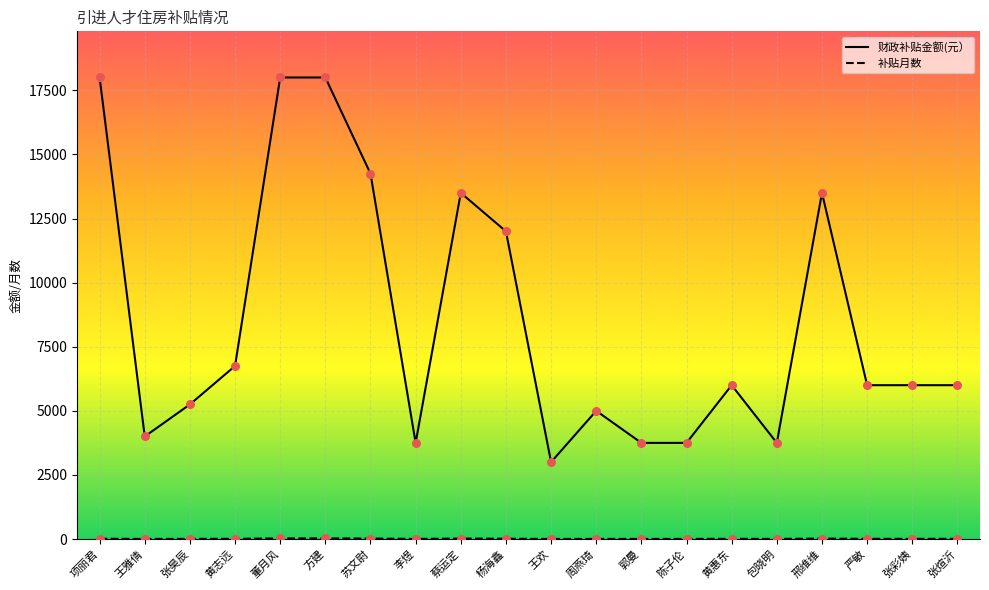

Which series has the widest spread of Y values?

财政补贴金额(元）